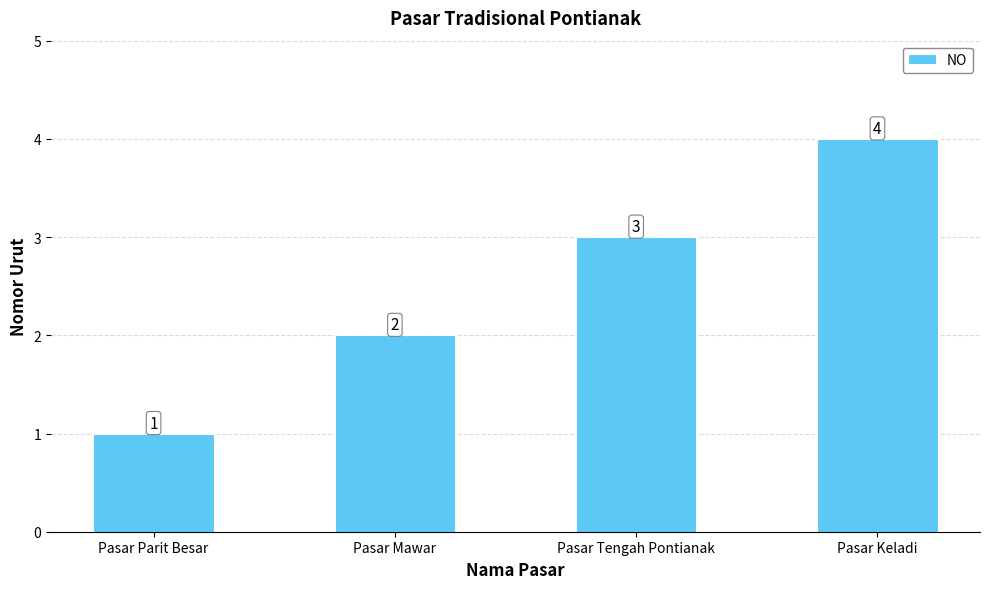

What is the approximate value at Pasar Tengah Pontianak?

3